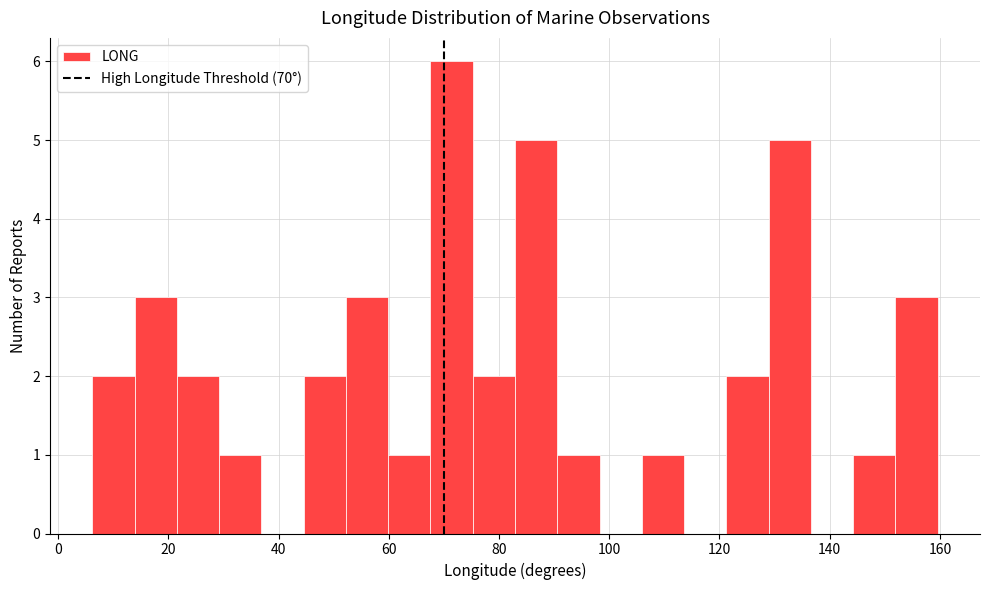

Read against the x-axis, roughly where is the centre of the tallest bar?

72